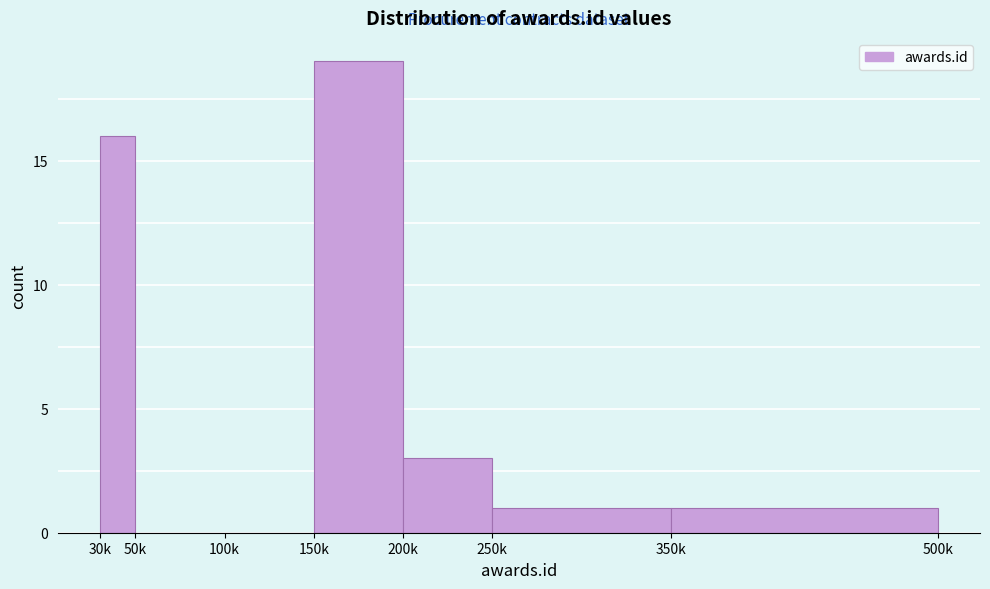

Reading right to left, extract all data points from this chart.

350k=1	250k=1	200k=3	150k=19	100k=0	50k=0	30k=16